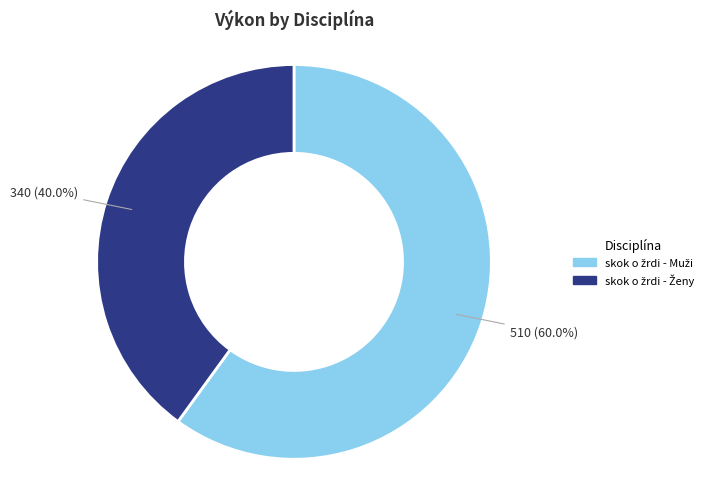

Is there a majority slice in this chart?

Yes